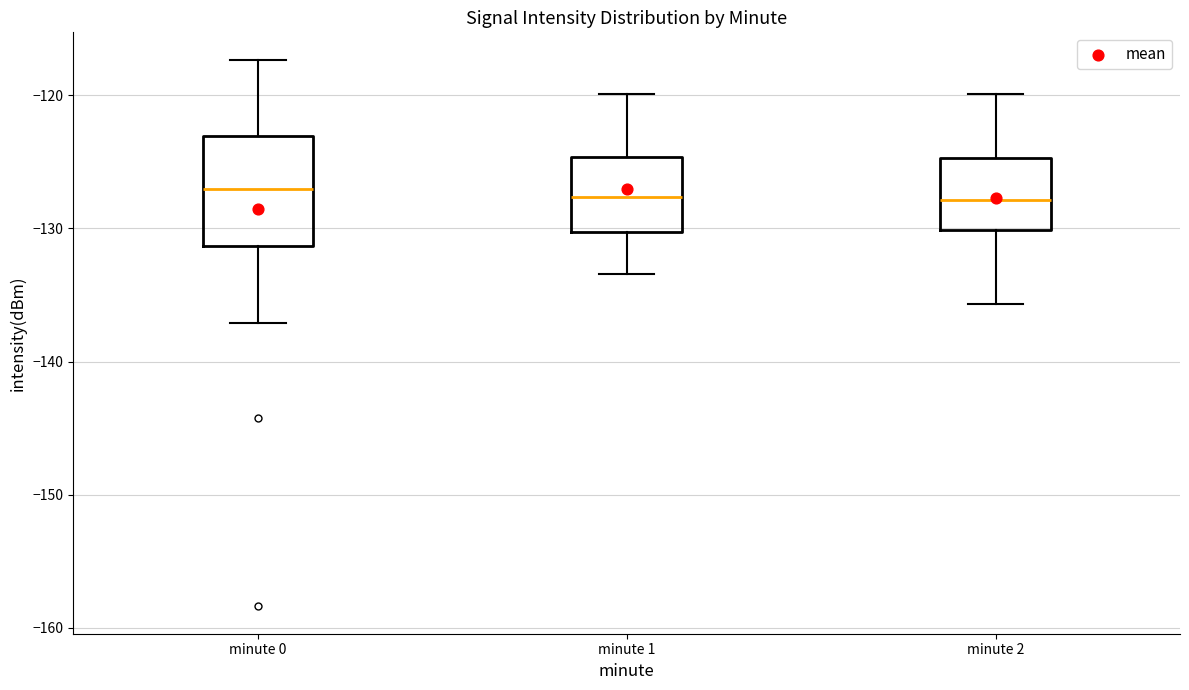

Where does the lower whisker of the box for minute 0 end on the y-axis? The values are not printed on the chart, so give them approximately, as read against the axis.

-137